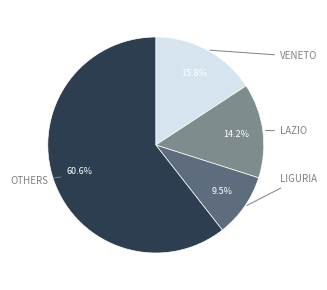

How many segments does this pie chart have?

4